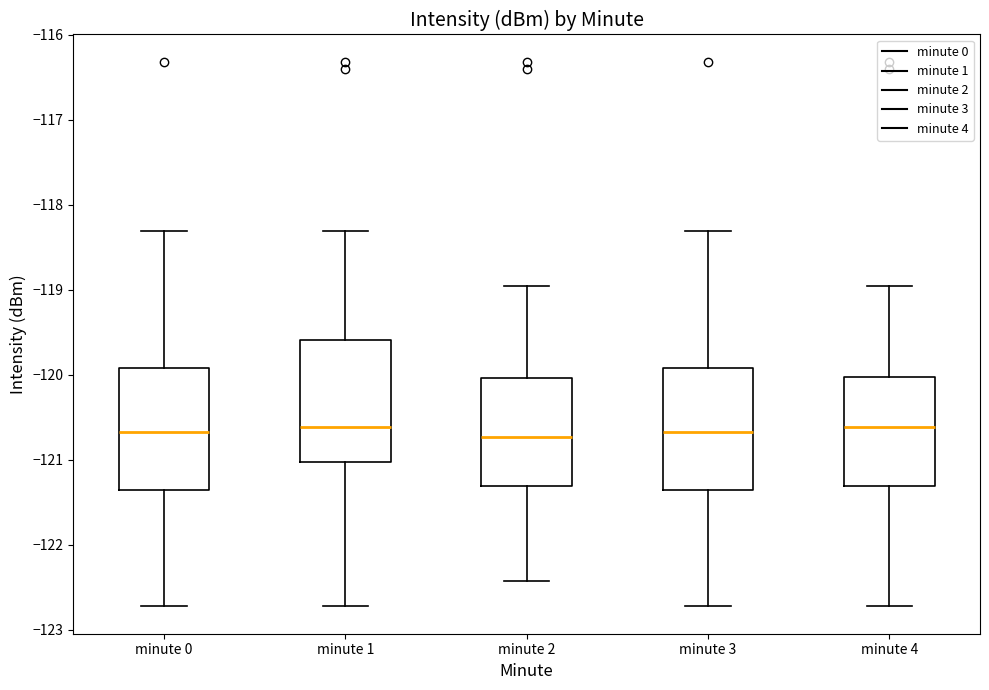

Reading left to right, read every box against the y-axis: the position of its median line, the range the box covers, and the ends of its whiskers. The values are not printed on the chart, so give them approximately, as read against the axis.

minute 0: median -120.7, box -121.4 to -119.9, whiskers -122.7 to -118.3
minute 1: median -120.6, box -121.0 to -119.6, whiskers -122.7 to -118.3
minute 2: median -120.7, box -121.3 to -120.0, whiskers -122.4 to -119.0
minute 3: median -120.7, box -121.4 to -119.9, whiskers -122.7 to -118.3
minute 4: median -120.6, box -121.3 to -120.0, whiskers -122.7 to -119.0